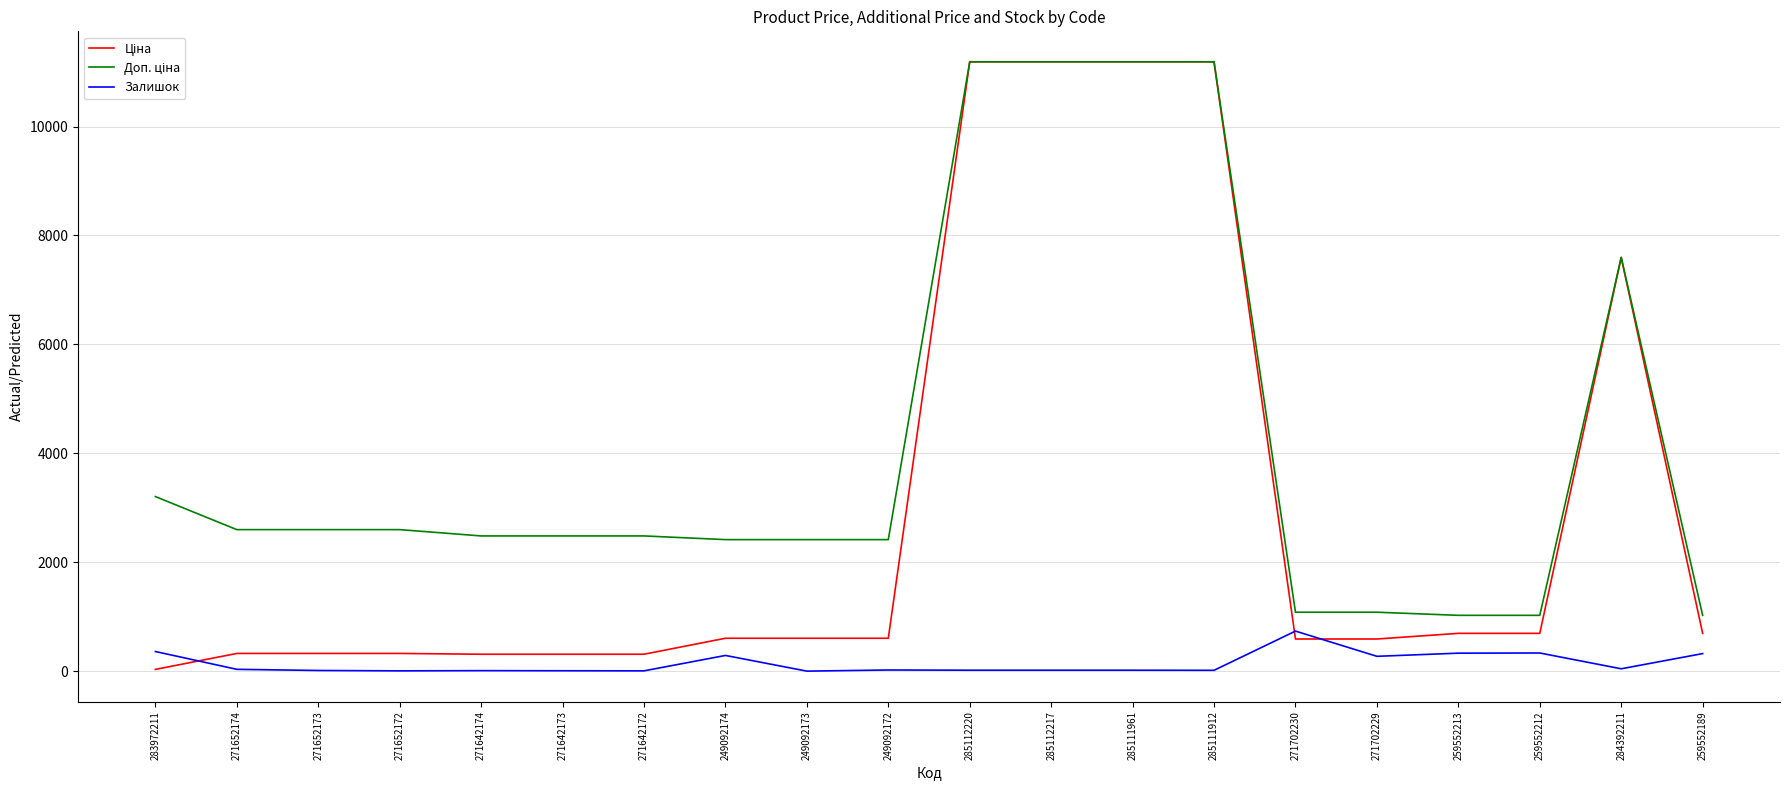

What is the maximum value shown in the chart?

11188.2